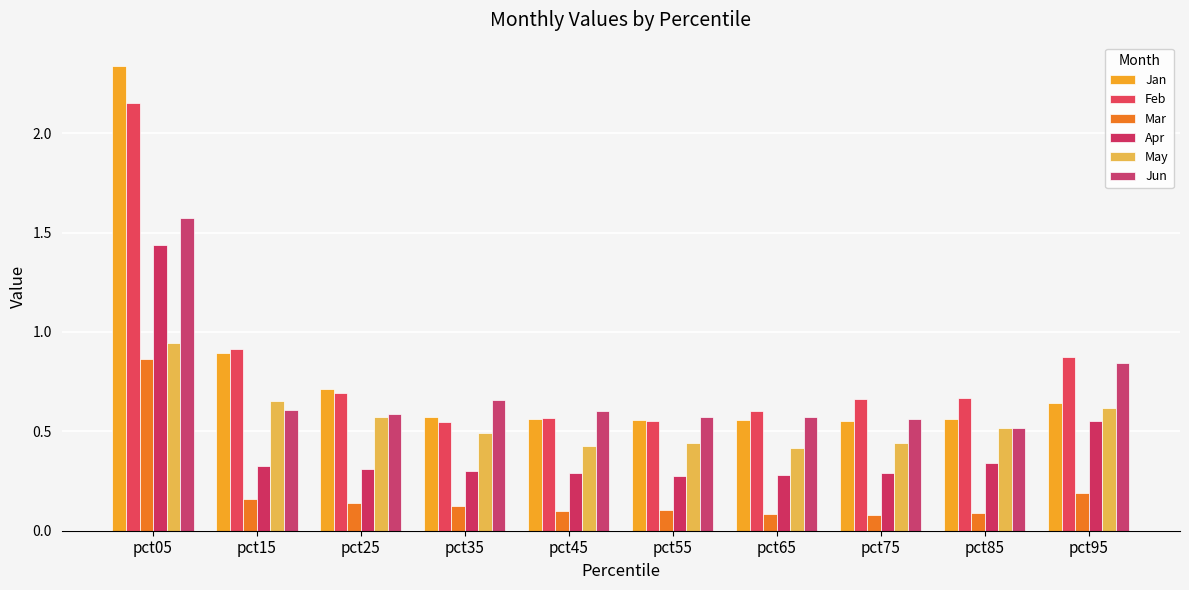

How many groups of bars are there?

10